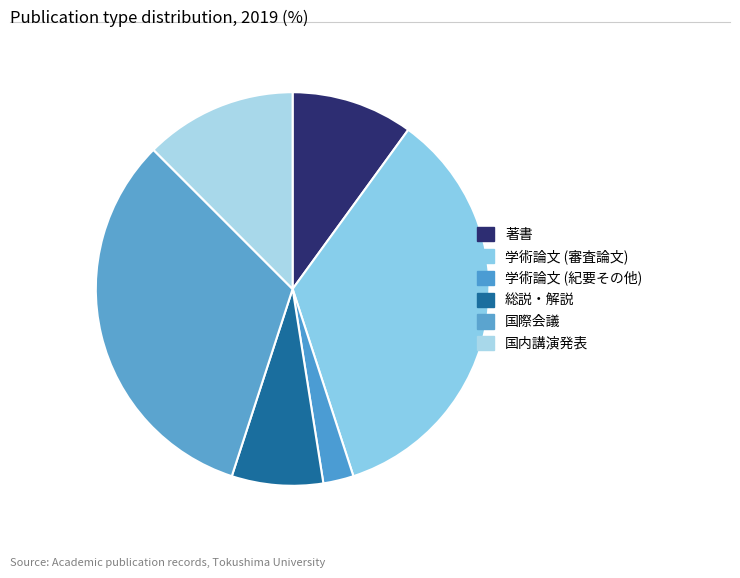

Which has a higher value, 著書 or 学術論文 (審査論文)?

学術論文 (審査論文)